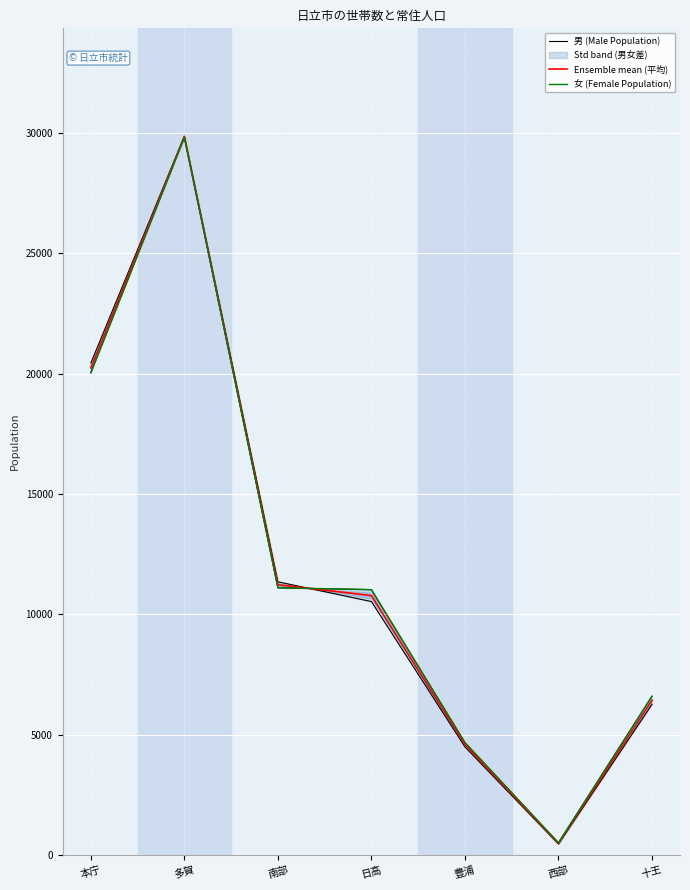

Is it true that 女 (Female Population) equals 3264.9 at 南部?

False